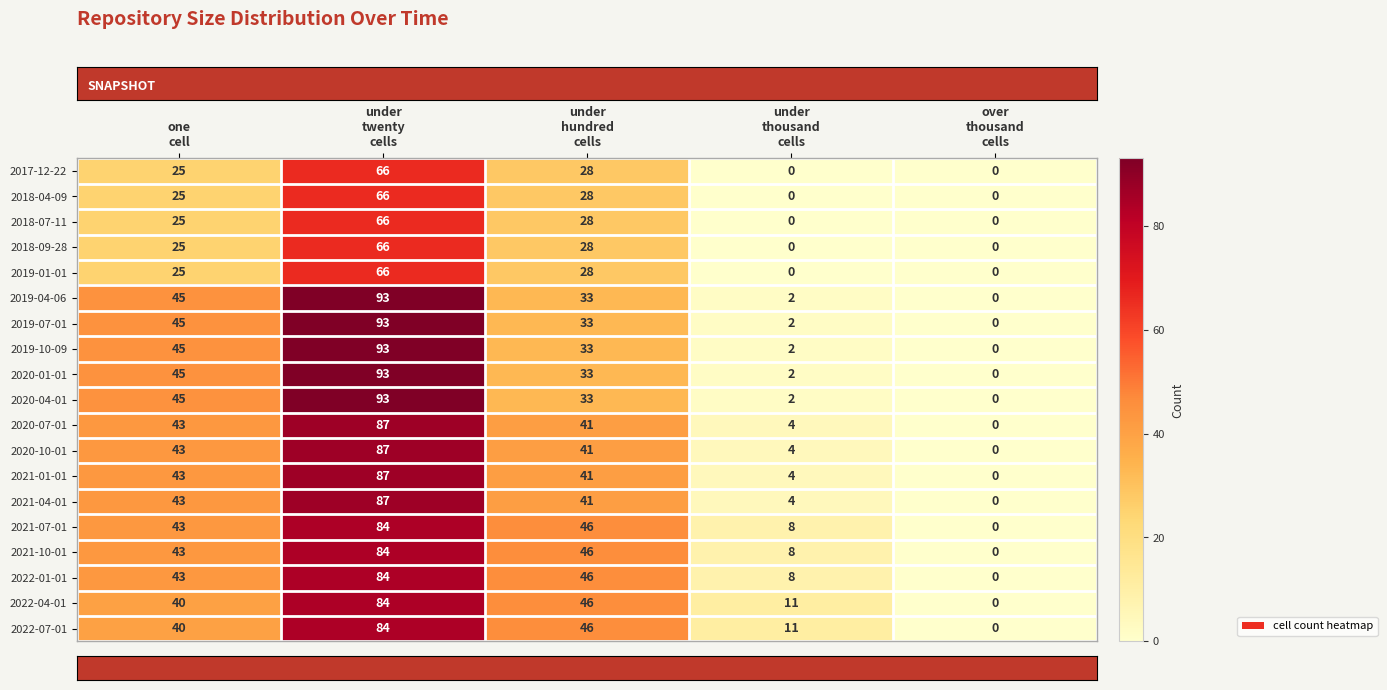

What is the maximum value for 2020-07-01?

87